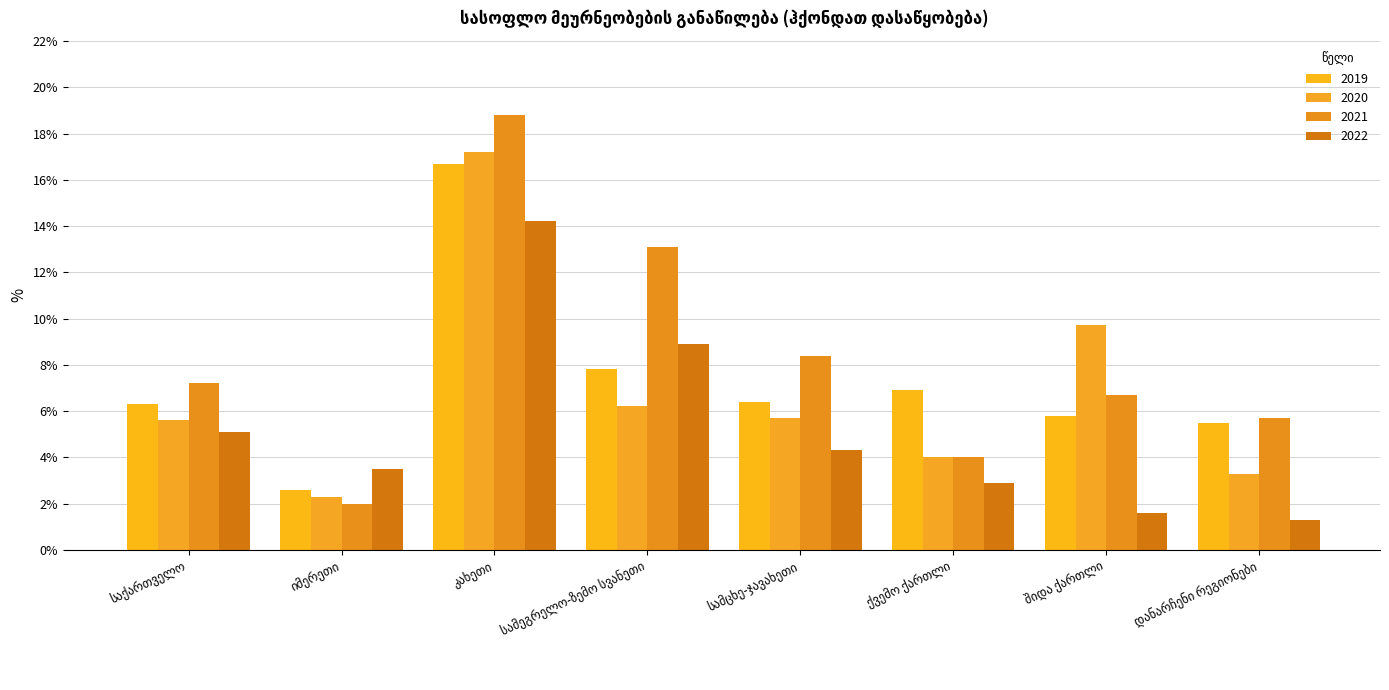

Does the chart contain stacked bars?

No